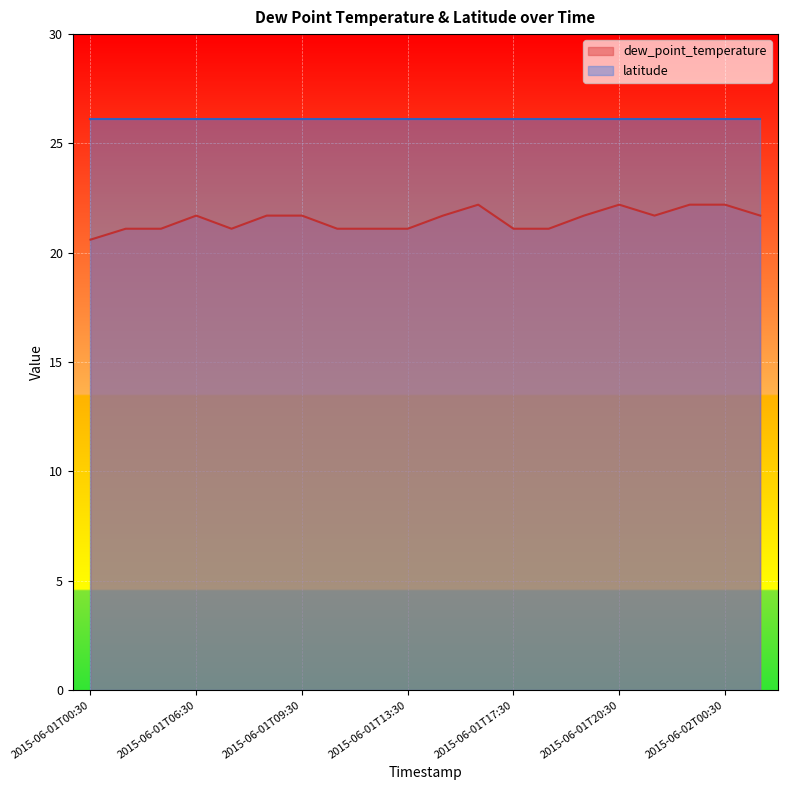

The value at 2015-06-01T00:30 is 31.2. True or false?

False